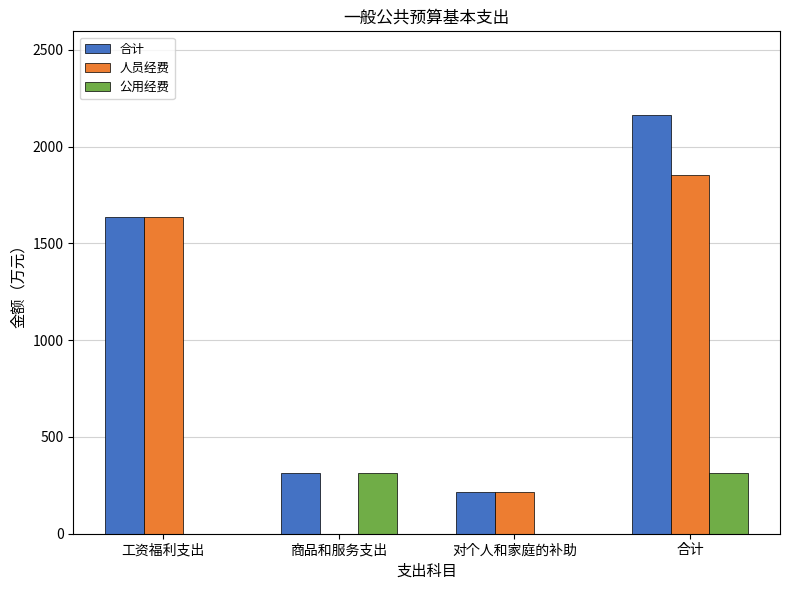

How many groups of bars are there?

4